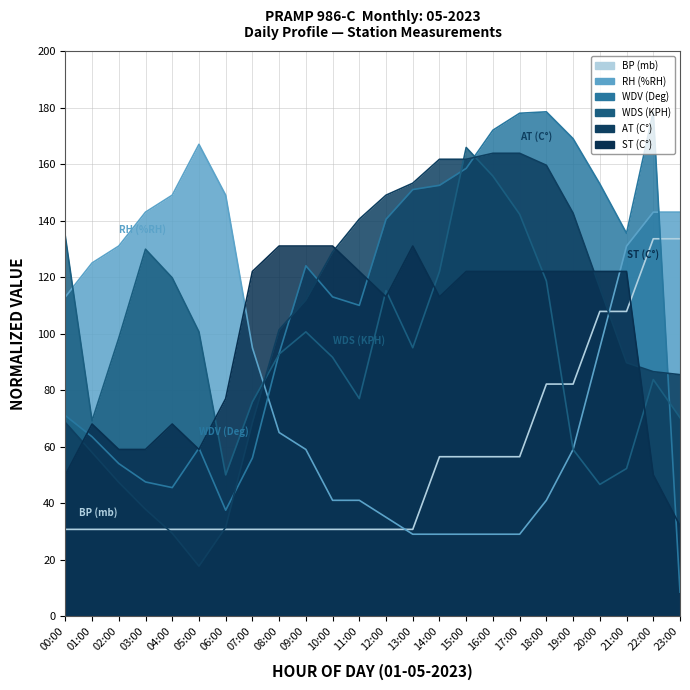

Is it true that BP equals 30.7 at 04:00?

True